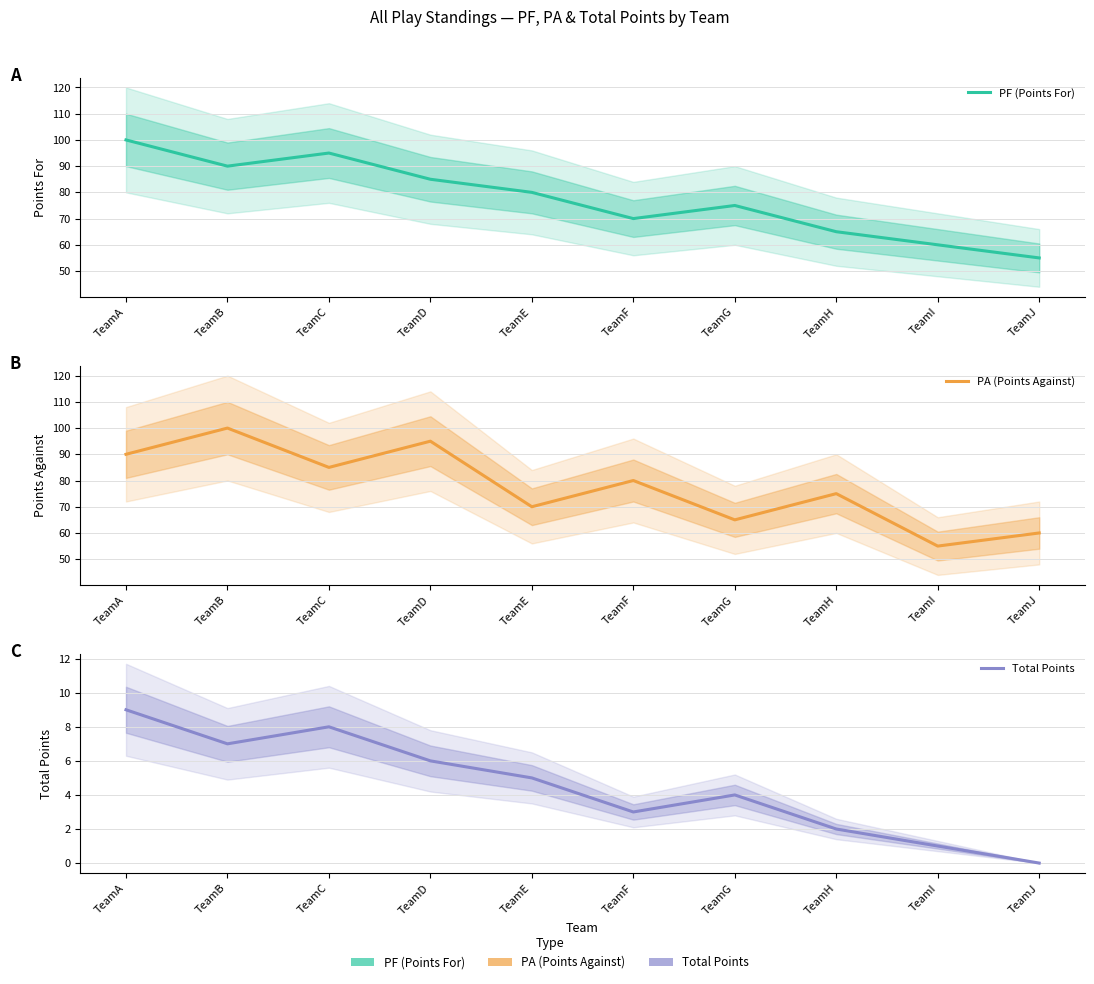

What is the value of the PA (Points Against) point at the 2nd from the left?

100